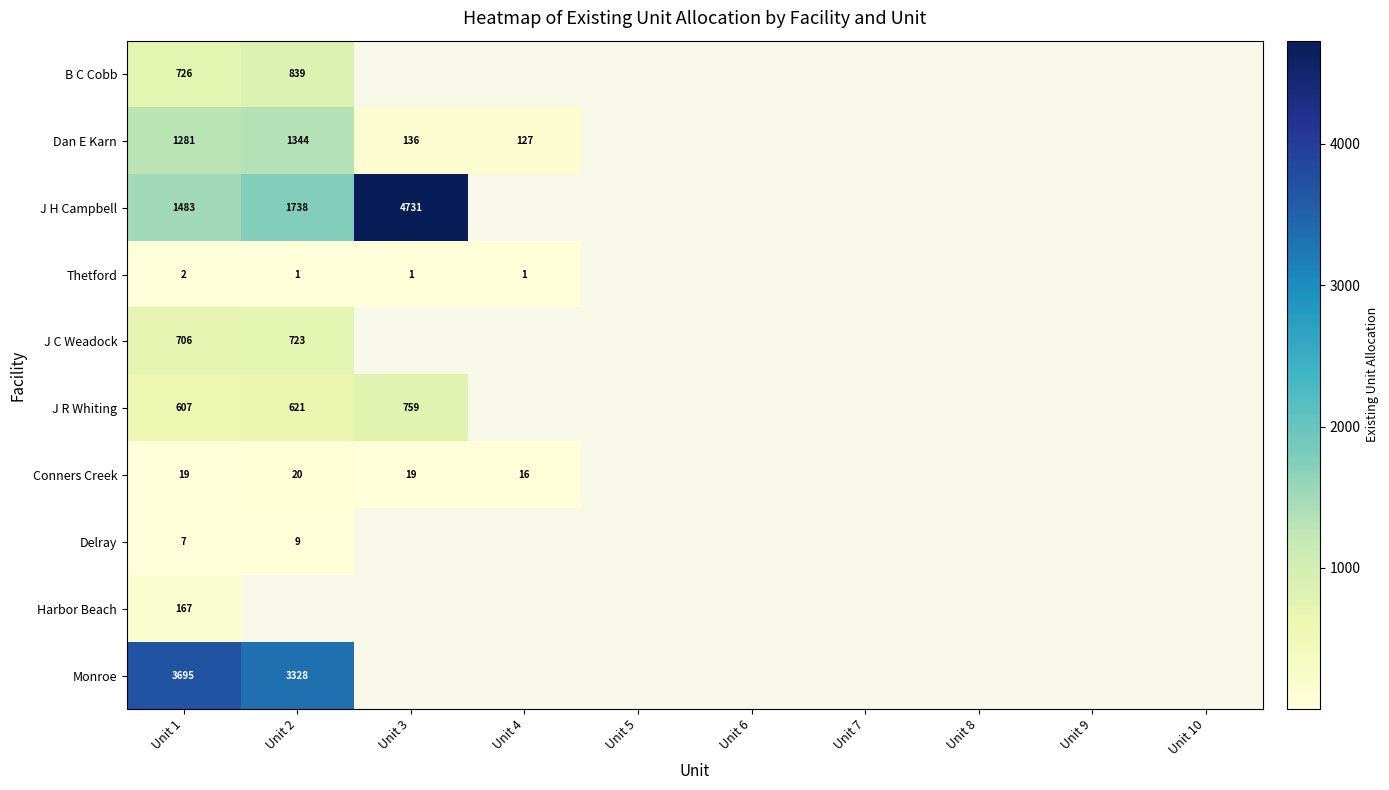

Is it true that J R Whiting equals 607 at Unit 1?

True